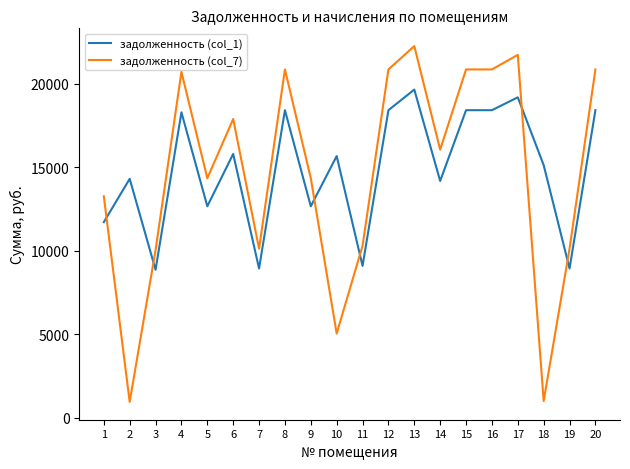

Is the value of задолженность (col_7) at 17 greater than the value of задолженность (col_1) at 12?

Yes